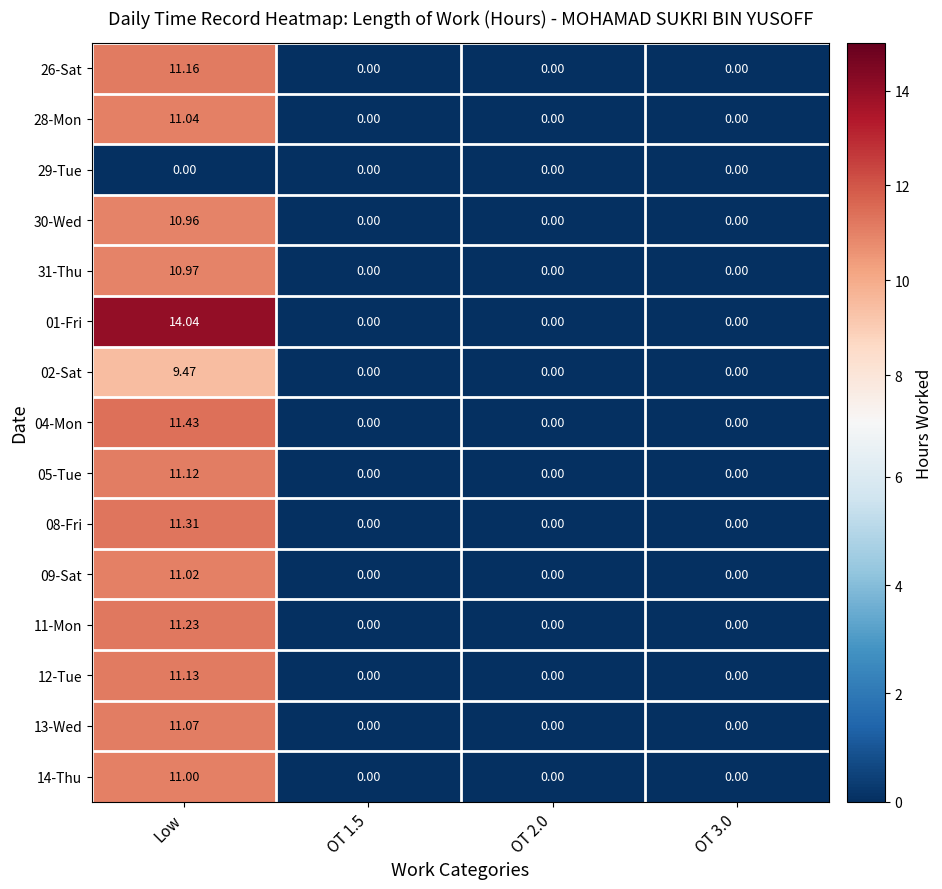

List the series in order of their peak value, lowest first.

29-Tue, 02-Sat, 30-Wed, 31-Thu, 14-Thu, 09-Sat, 28-Mon, 13-Wed, 05-Tue, 12-Tue, 26-Sat, 11-Mon, 08-Fri, 04-Mon, 01-Fri